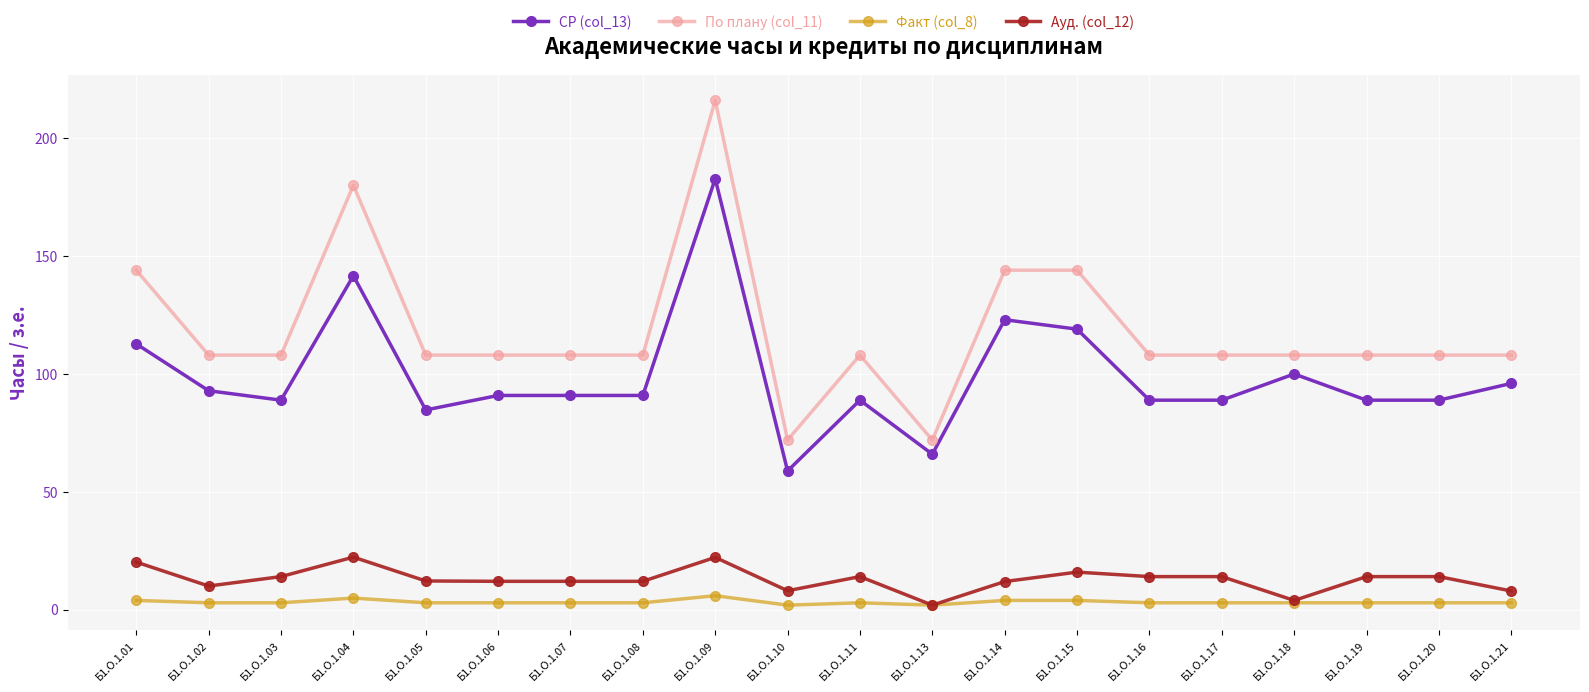

What is the sum of all По плану (col_11) values?

2376.0